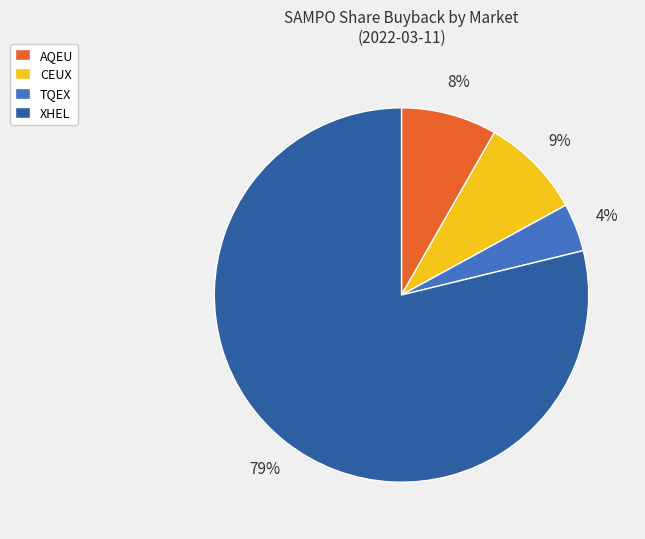

How many slices are in this pie chart?

4